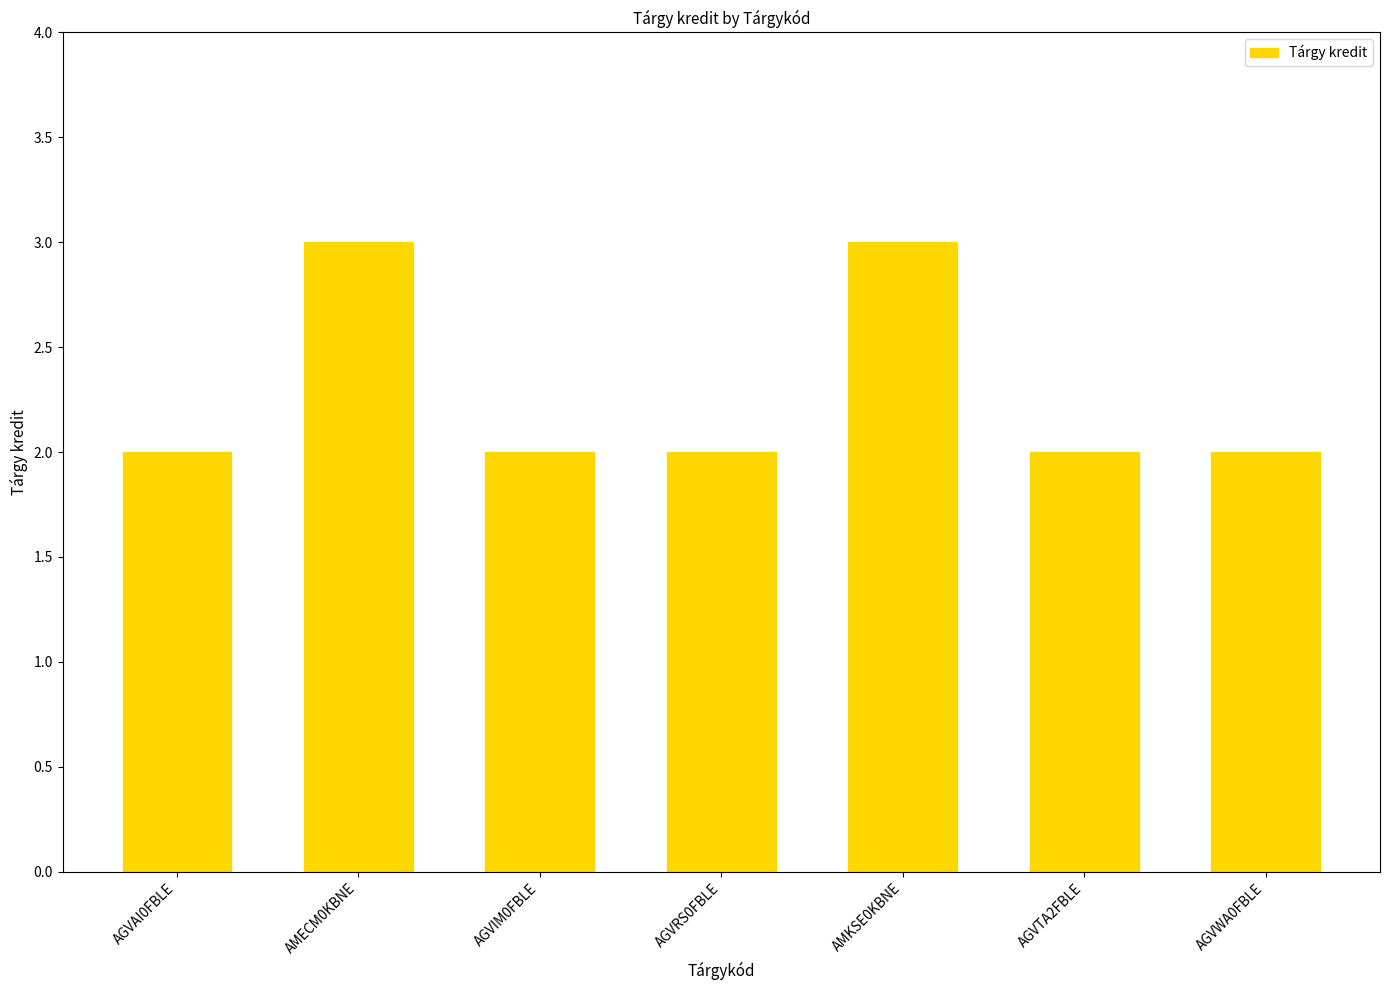

What is the greatest value displayed?

3